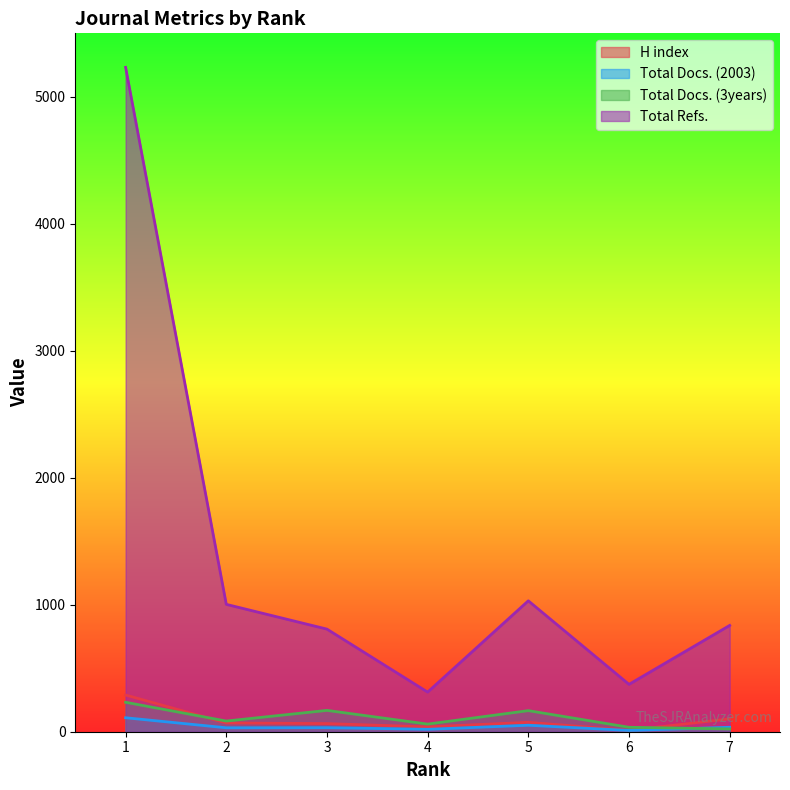

What is the difference between the maximum and minimum values in the Total Docs. (2003) series?

100